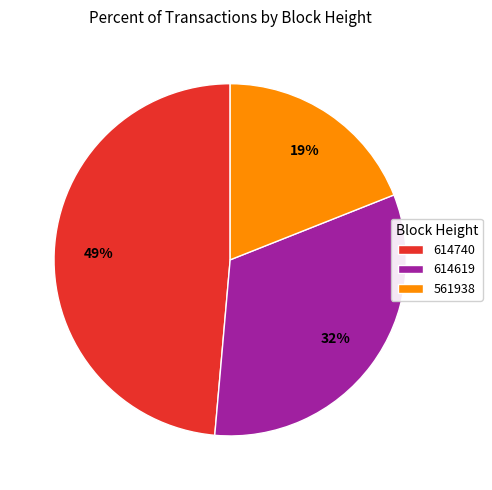

Does 614740 account for over 50% of the chart?

No